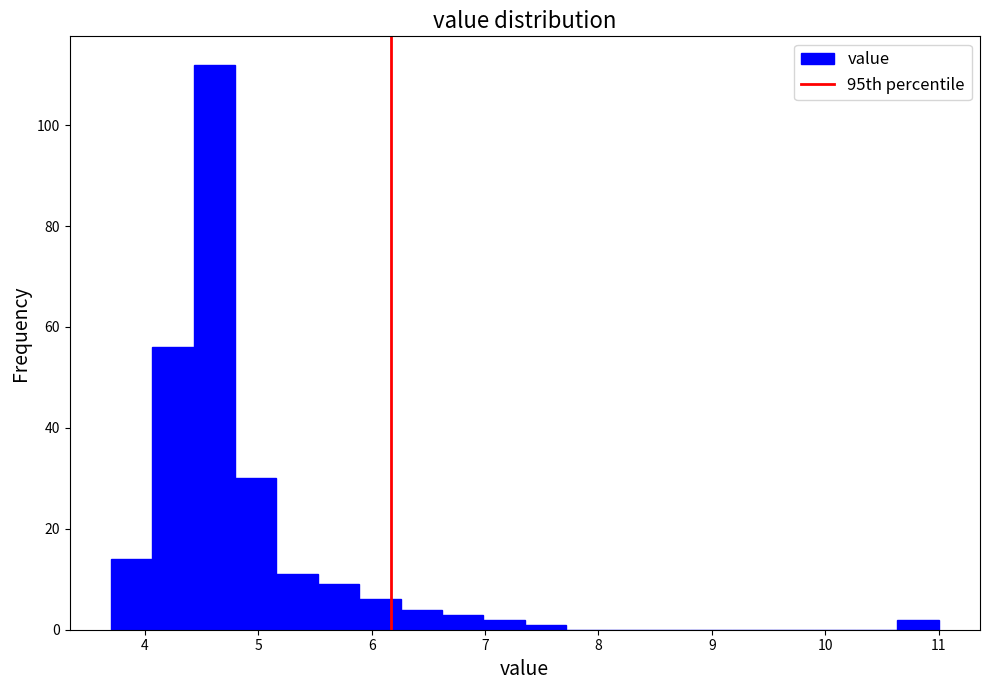

Around what value on the x-axis is the tallest bar? Give the approximate position of its centre, as read against the axis.

4.6